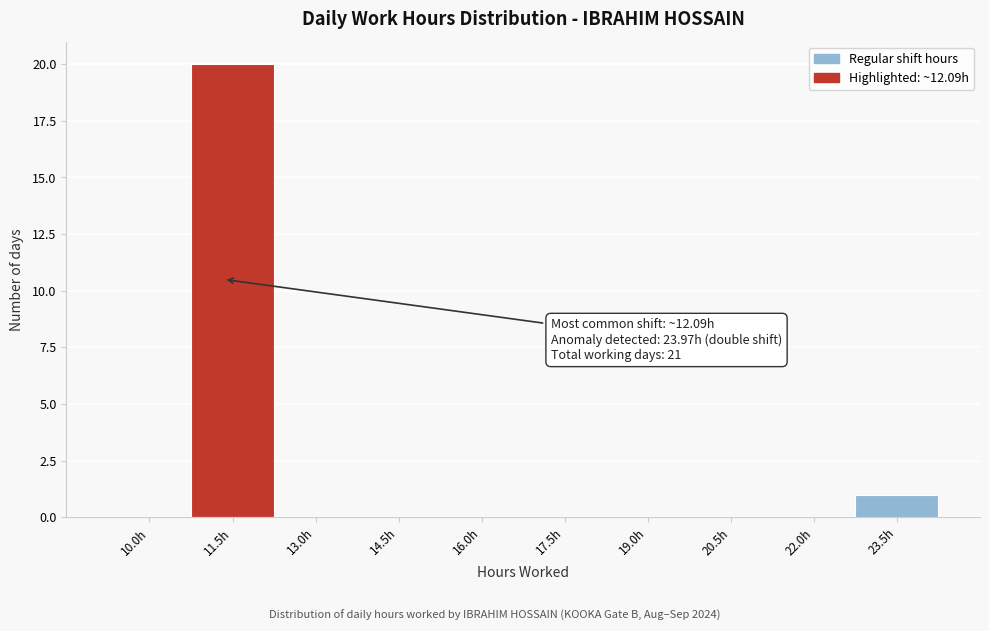

Reading left to right, transcribe all the data shown in this chart.

10.0h=0	11.5h=20	13.0h=0	14.5h=0	16.0h=0	17.5h=0	19.0h=0	20.5h=0	22.0h=0	23.5h=1